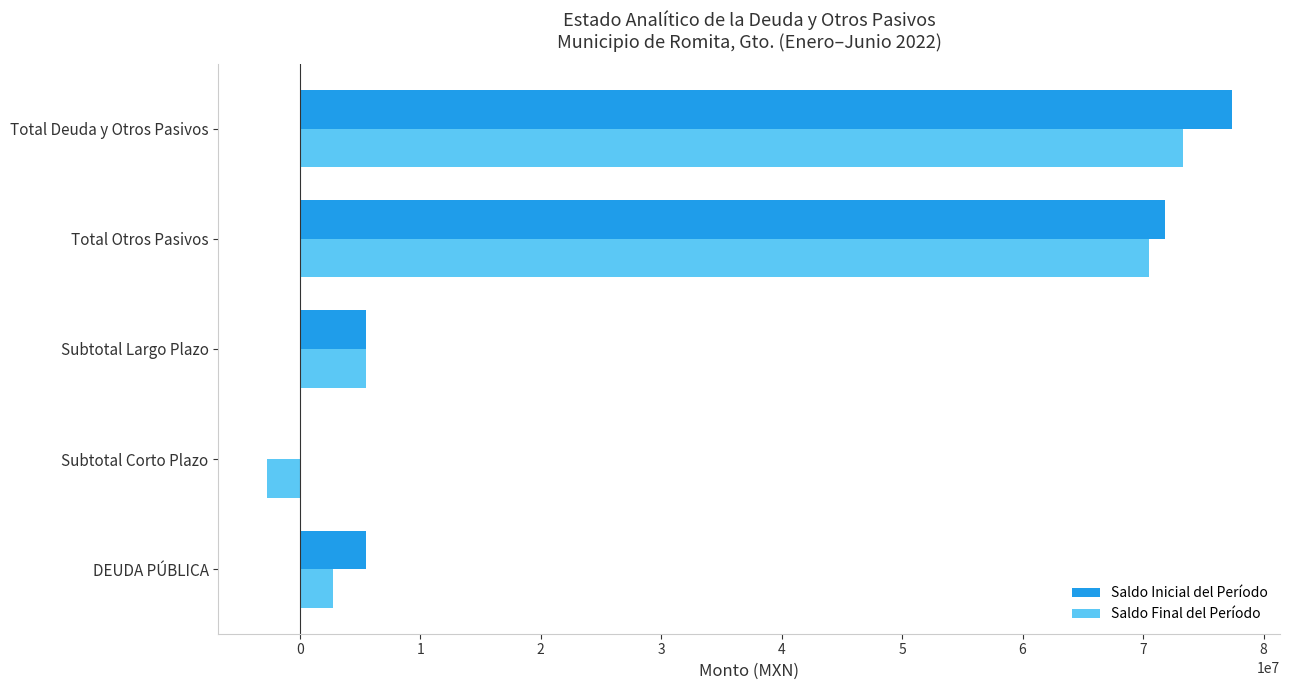

Which series changed the most between DEUDA PÚBLICA and Total Deuda y Otros Pasivos?

Saldo Inicial del Período